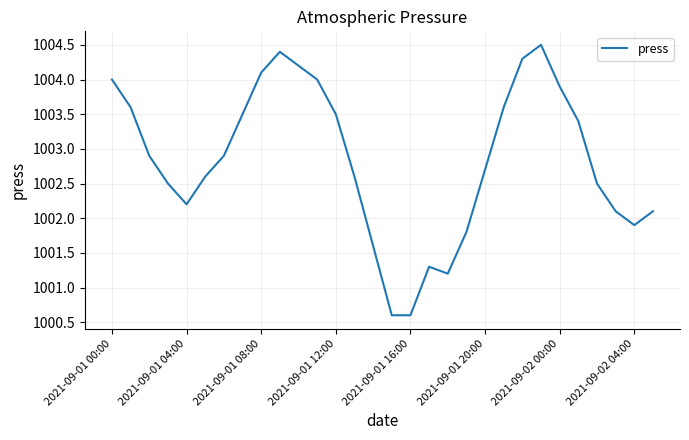

What is the difference between the maximum and minimum values?

3.9